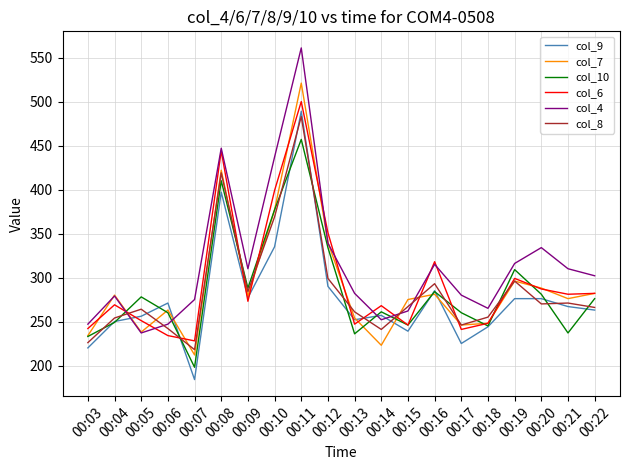

What are all the series names shown in the legend?

col_9, col_7, col_10, col_6, col_4, col_8